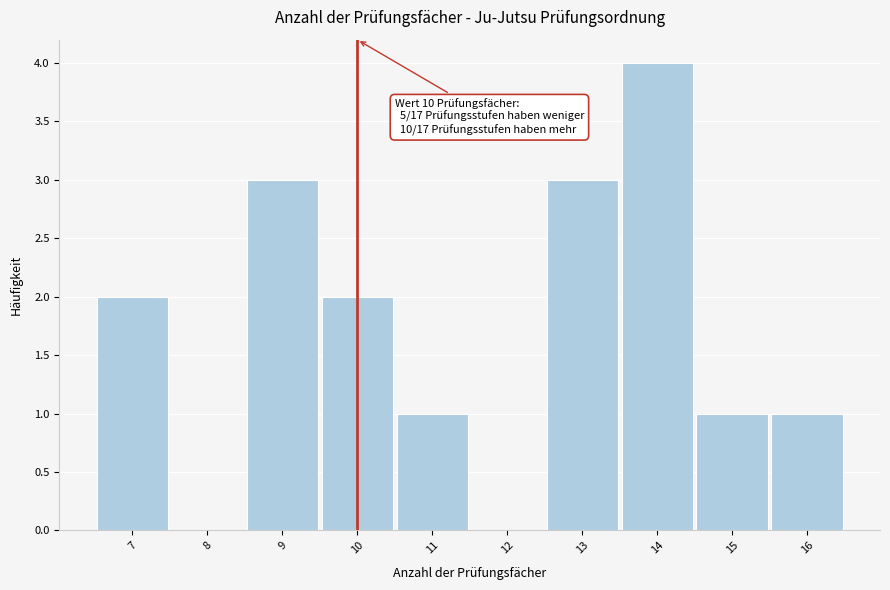

Which range on the x-axis has the tallest bar?

13.5 to 14.5